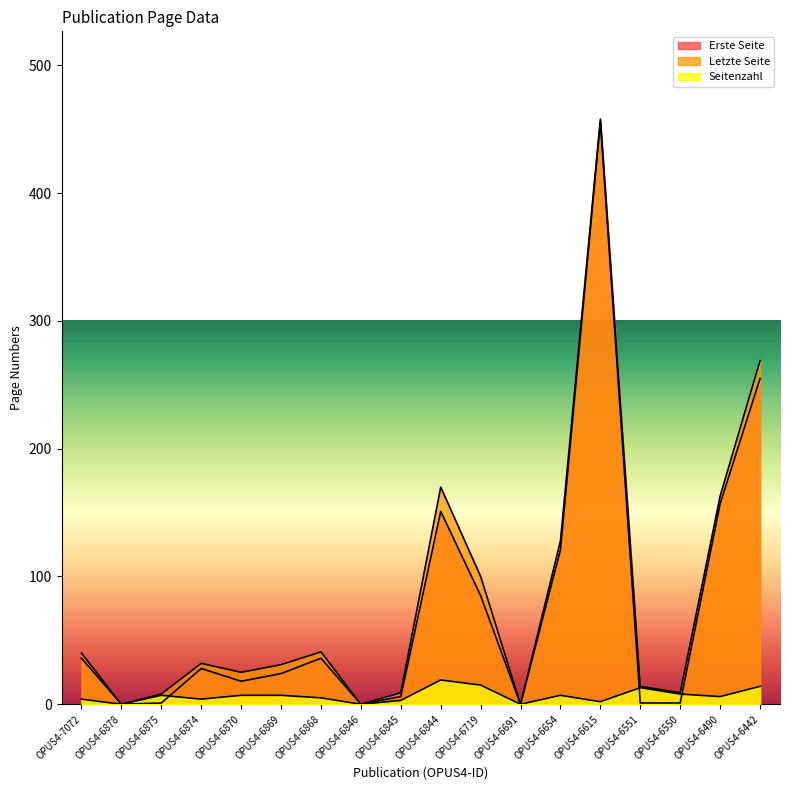

At how many categories does at least one series exceed 57?

6